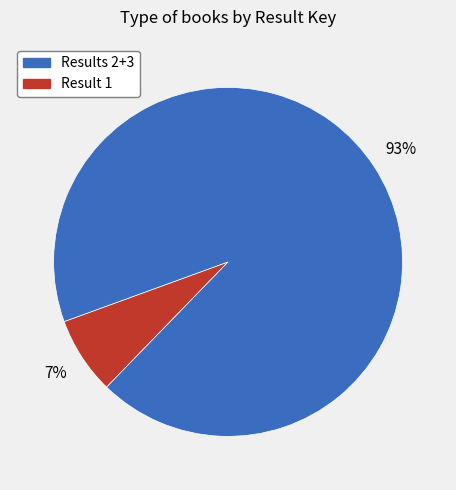

Does any single category account for the majority?

Yes